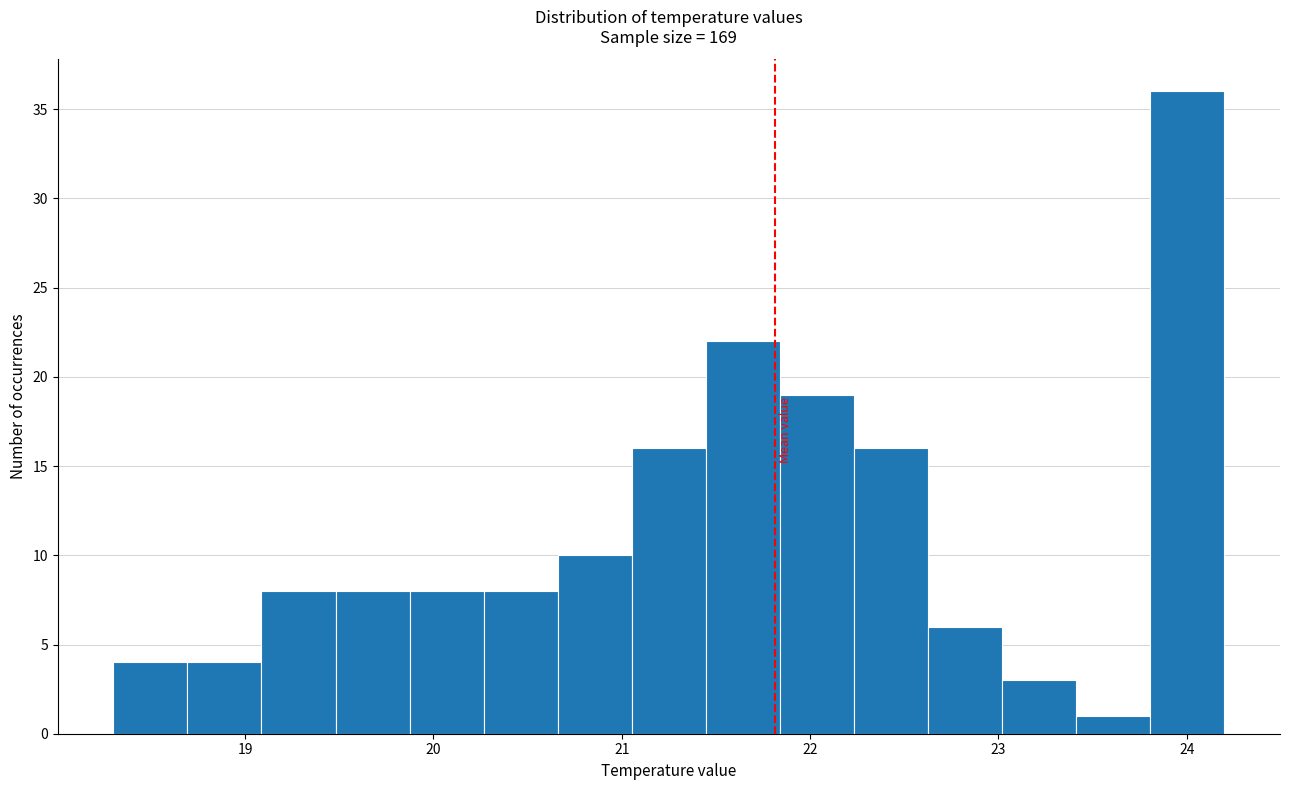

Around what value on the x-axis is the tallest bar? Give the approximate position of its centre, as read against the axis.

24.0